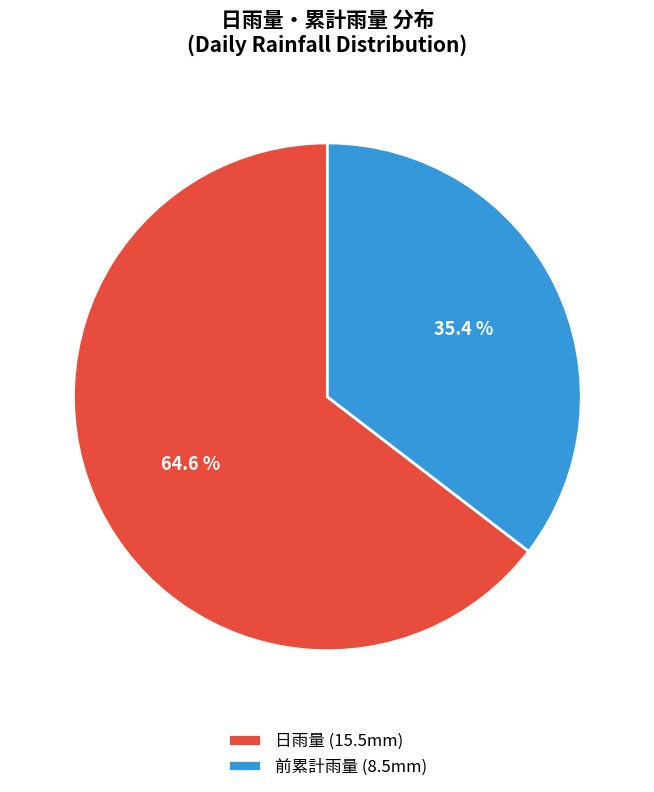

What is the ratio of the value at 前累計雨量 (8.5mm) to the value at 日雨量 (15.5mm)?

0.5